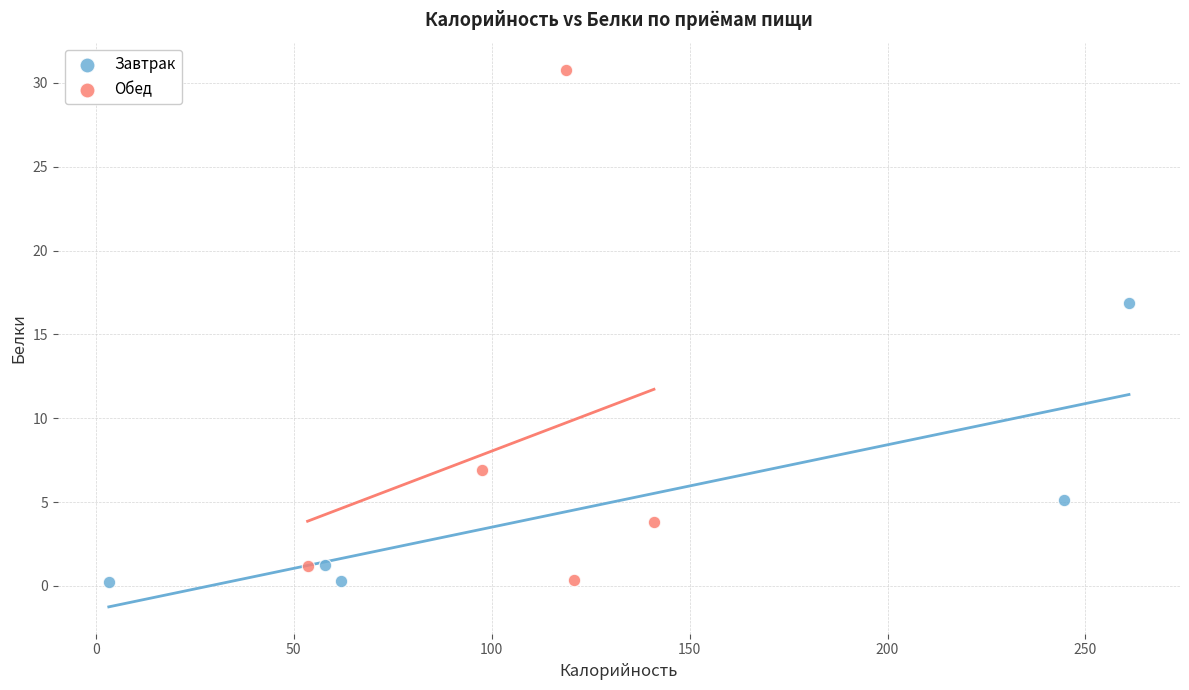

Which series has the largest Y range (max minus min)?

Обед